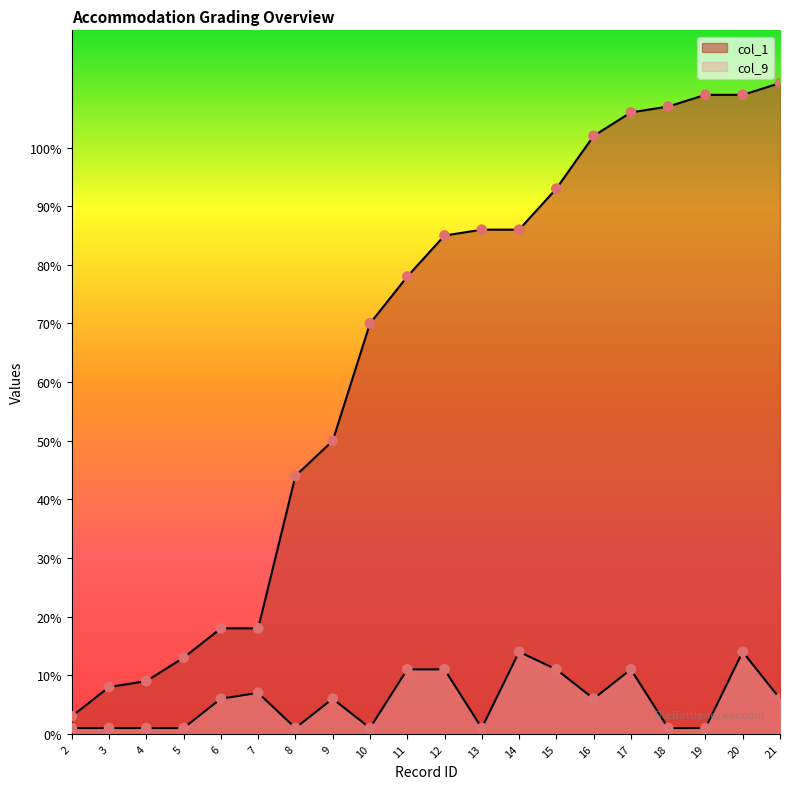

Which series has the largest total across all categories?

col_1